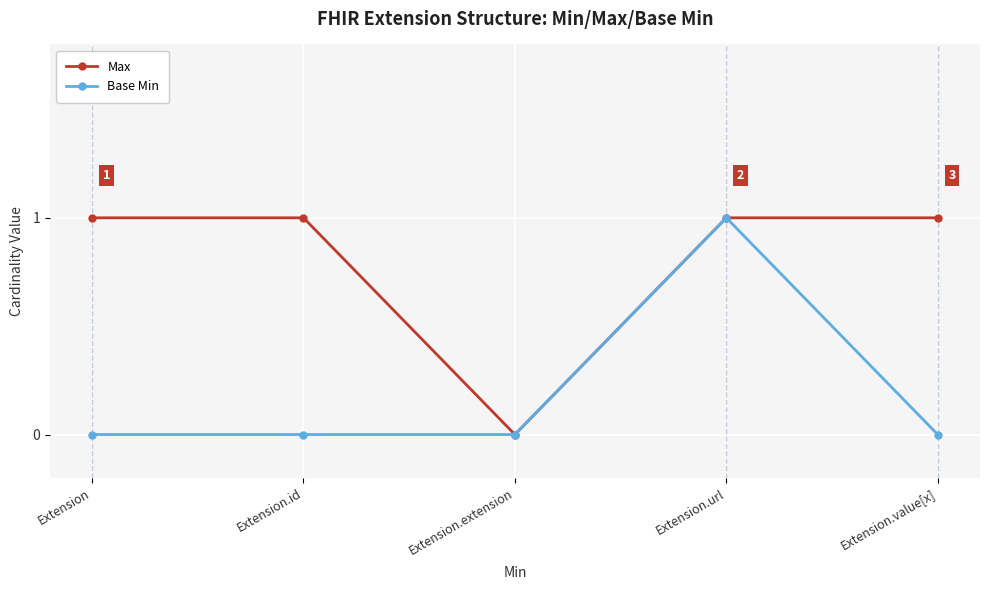

What is the difference between the maximum and second lowest values in the Base Min series?

1